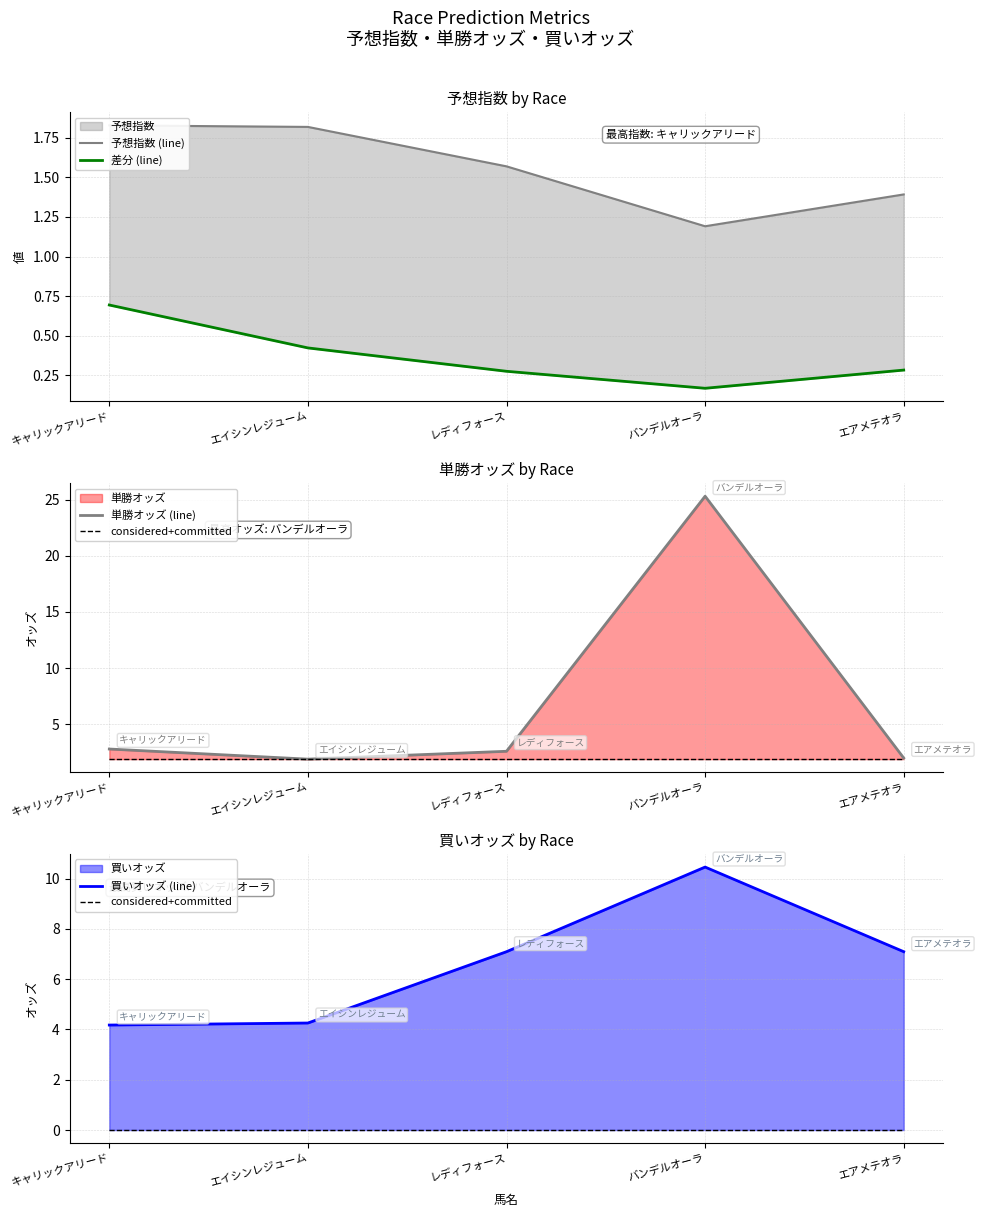

What is the label of the 4th point from the left?

バンデルオーラ